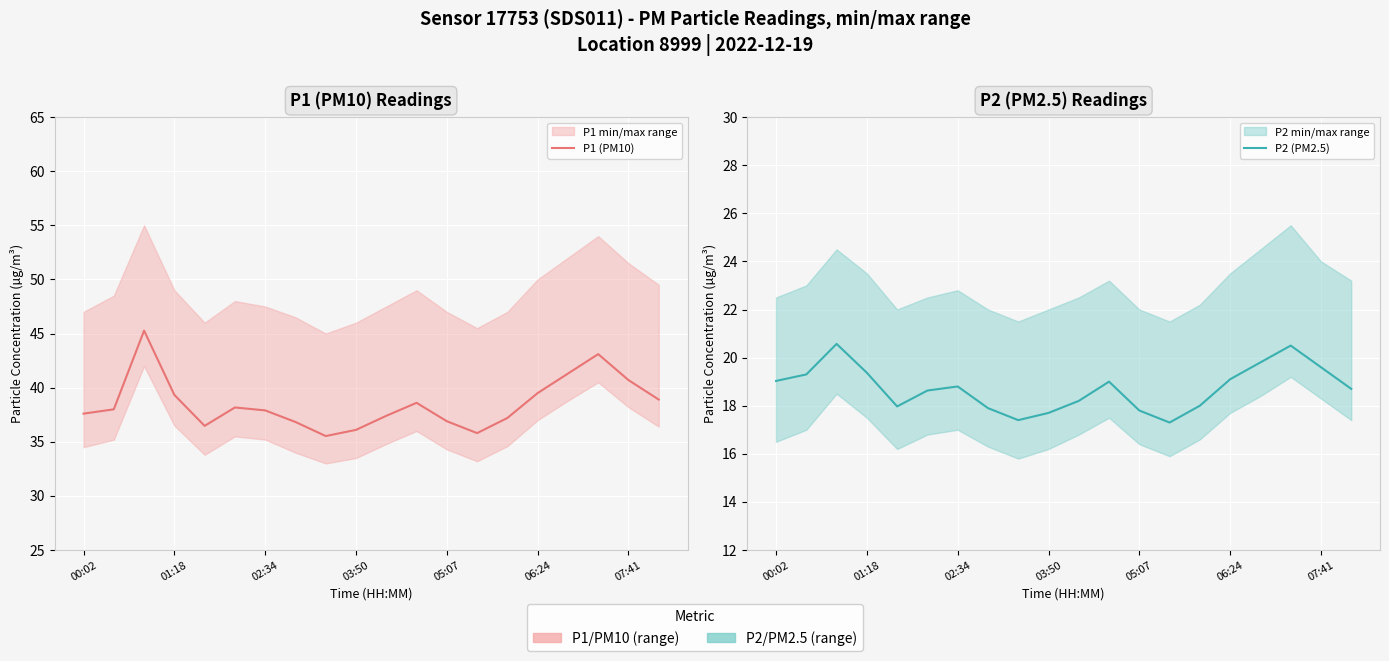

Is this an area chart (filled region under the line)?

No